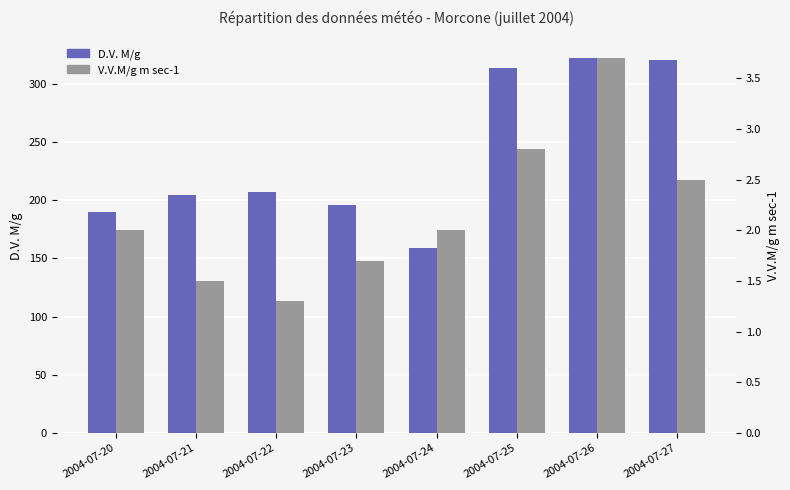

Which series has the largest total across all categories?

D.V. M/g